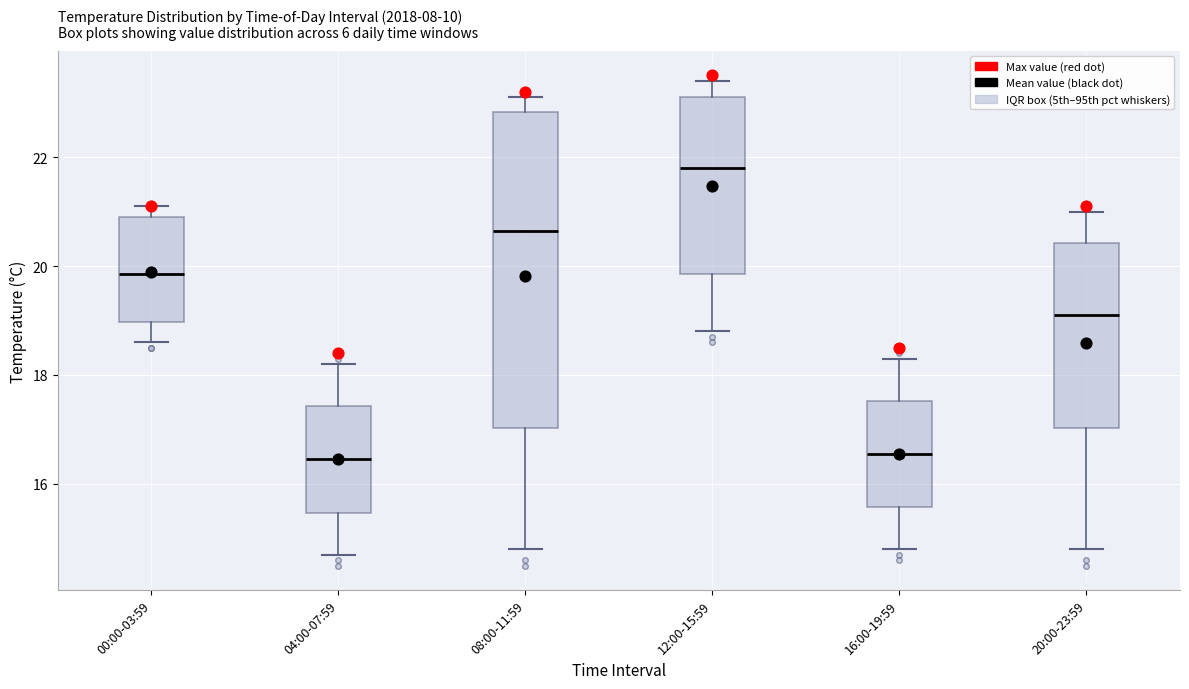

Reading left to right, read every box against the y-axis: the position of its median line, the range the box covers, and the ends of its whiskers. The values are not printed on the chart, so give them approximately, as read against the axis.

00:00-03:59: median 19.8, box 19.0 to 21.0, whiskers 18.6 to 21.2
04:00-07:59: median 16.4, box 15.4 to 17.4, whiskers 14.8 to 18.2
08:00-11:59: median 20.6, box 17.0 to 22.8, whiskers 14.8 to 23.2
12:00-15:59: median 21.8, box 19.8 to 23.2, whiskers 18.8 to 23.4
16:00-19:59: median 16.6, box 15.6 to 17.6, whiskers 14.8 to 18.4
20:00-23:59: median 19.2, box 17.0 to 20.4, whiskers 14.8 to 21.0